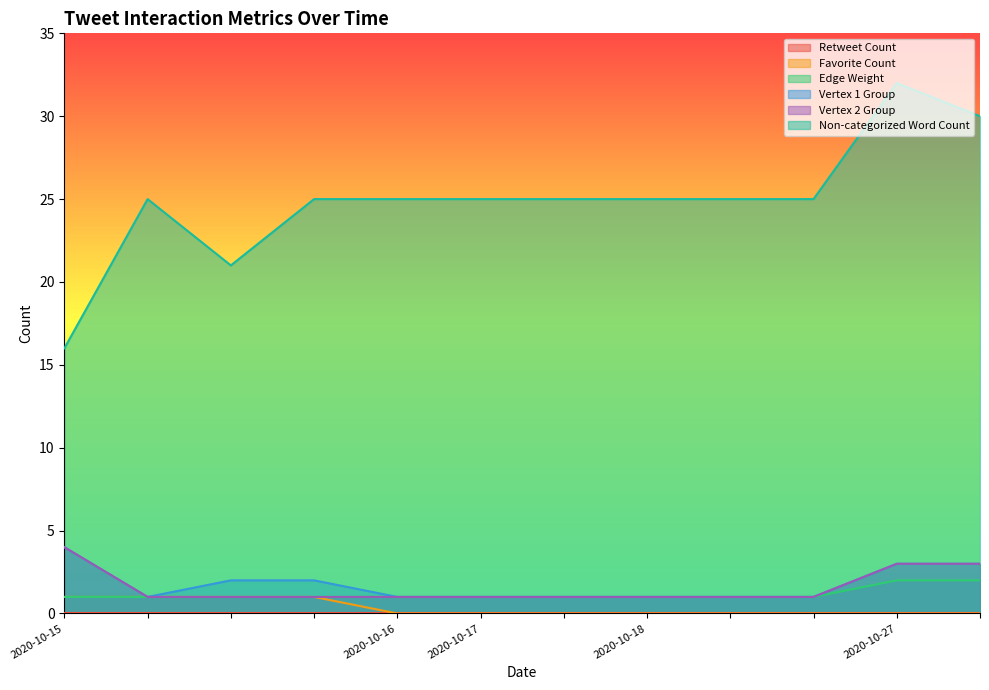

What is the value of the Vertex 2 Group point at the 8th from the left?

1